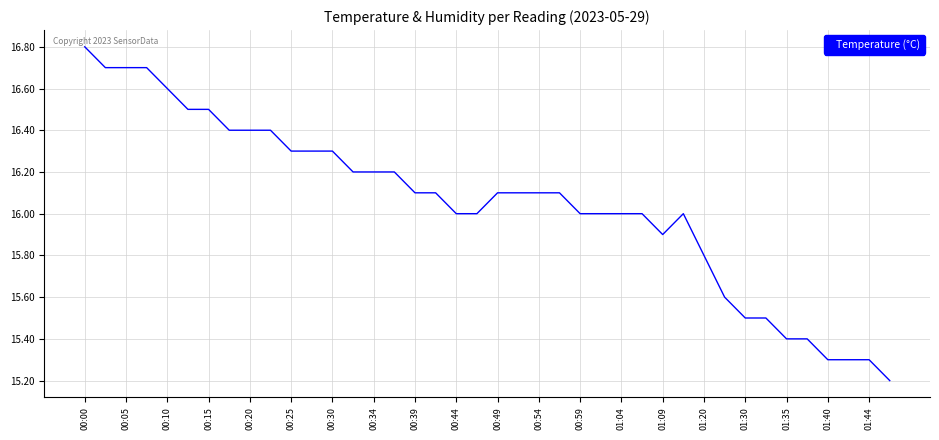

What is the difference between the maximum and minimum values?

1.6